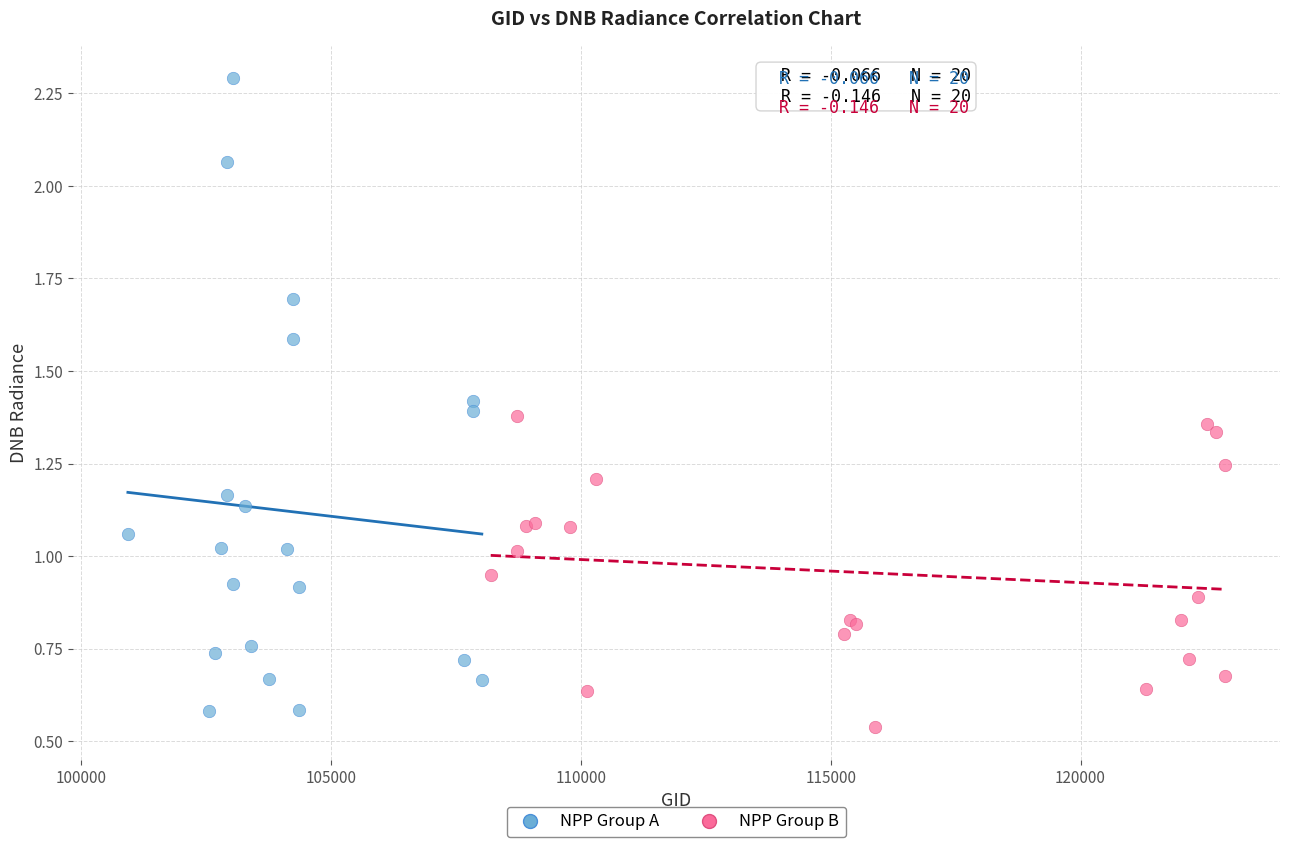

Which series has the largest Y range (max minus min)?

NPP Group A